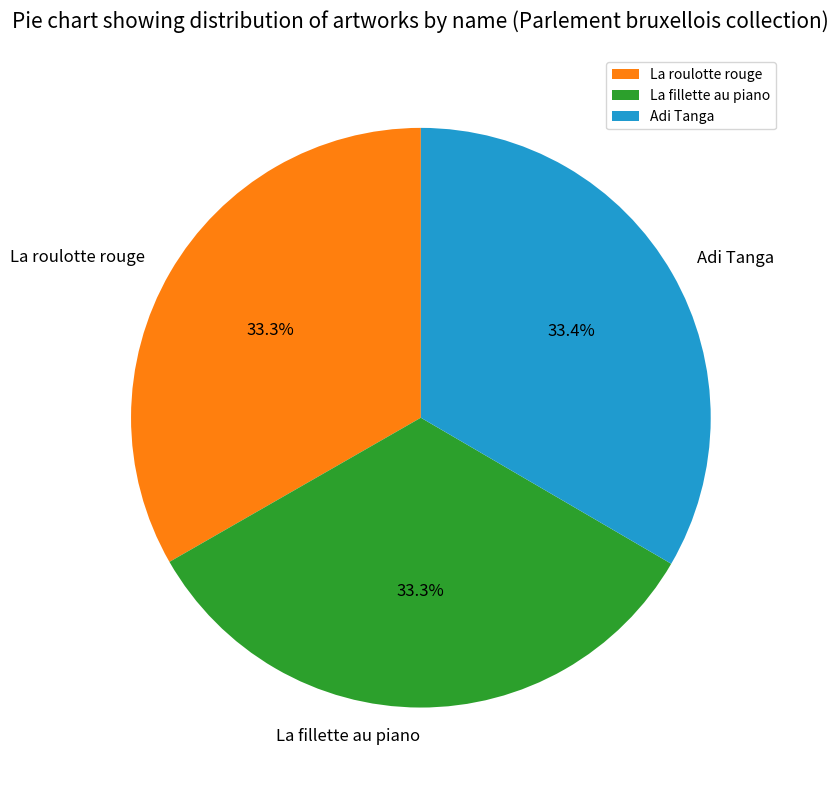

What is the ratio of the value at Adi Tanga to the value at La fillette au piano?

1.0